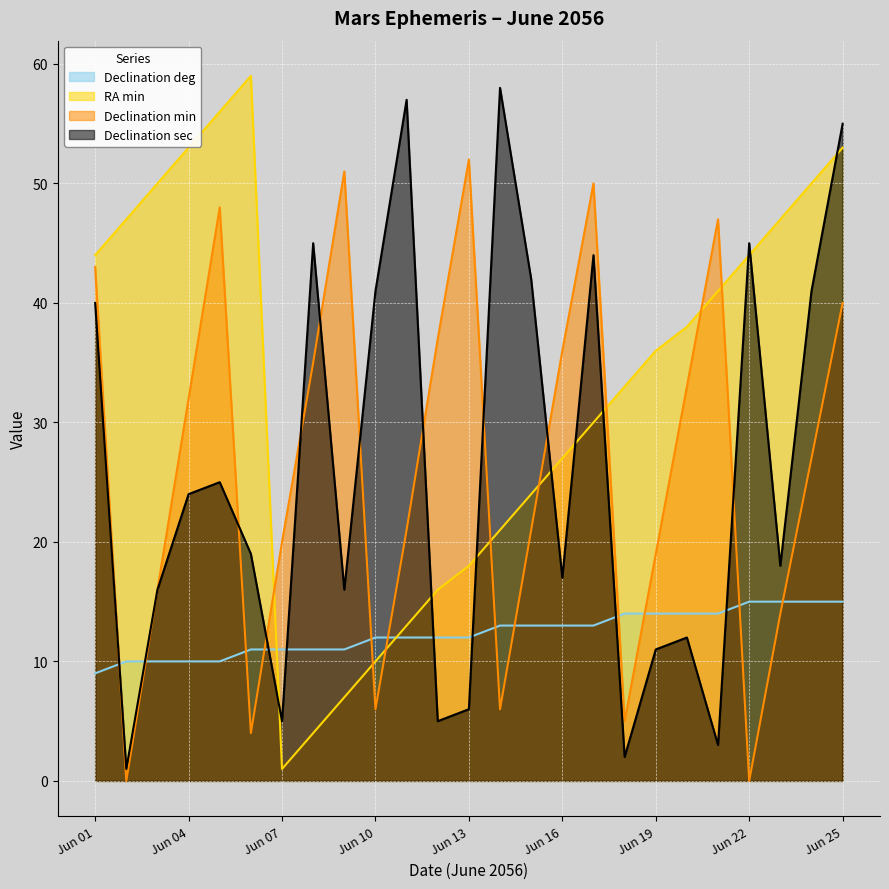

What are all the series names shown in the legend?

Declination deg, RA min, Declination min, Declination sec